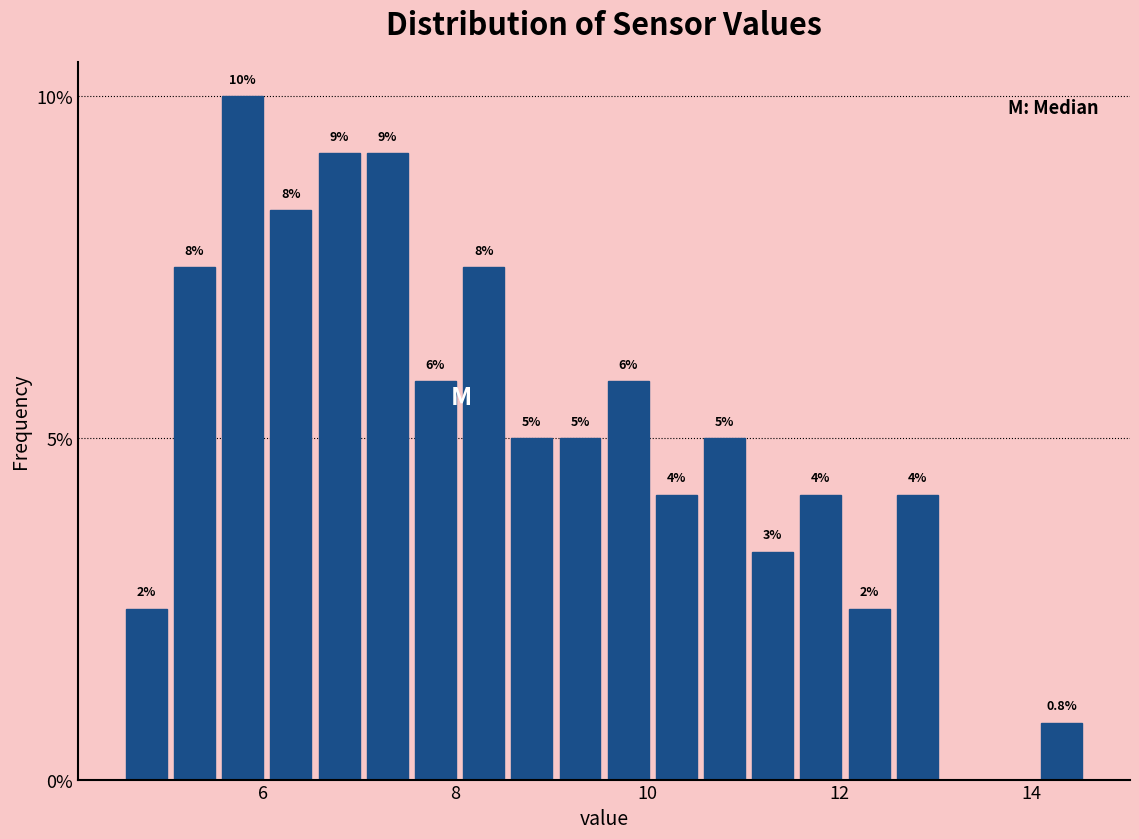

Around what value on the x-axis is the tallest bar? Give the approximate position of its centre, as read against the axis.

5.8